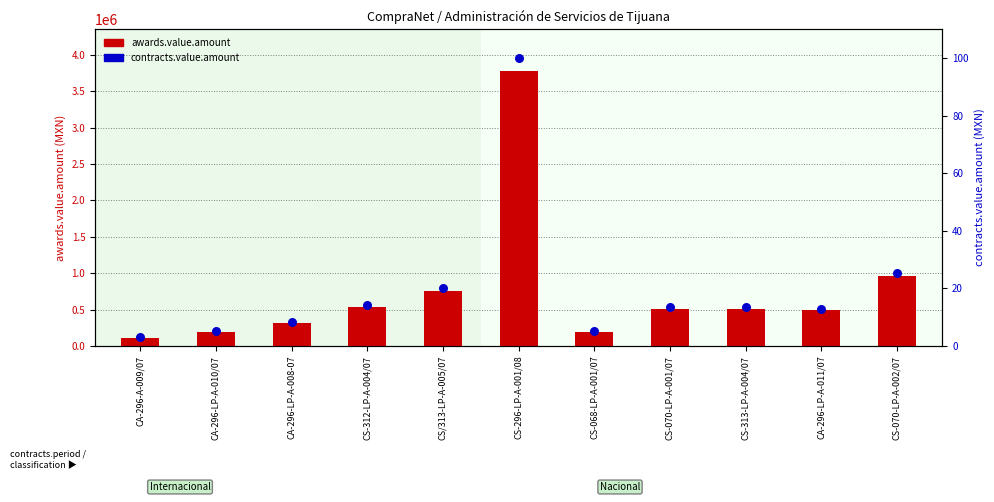

What is the total value across all series at CS-070-LP-A-001/07?

506413.4